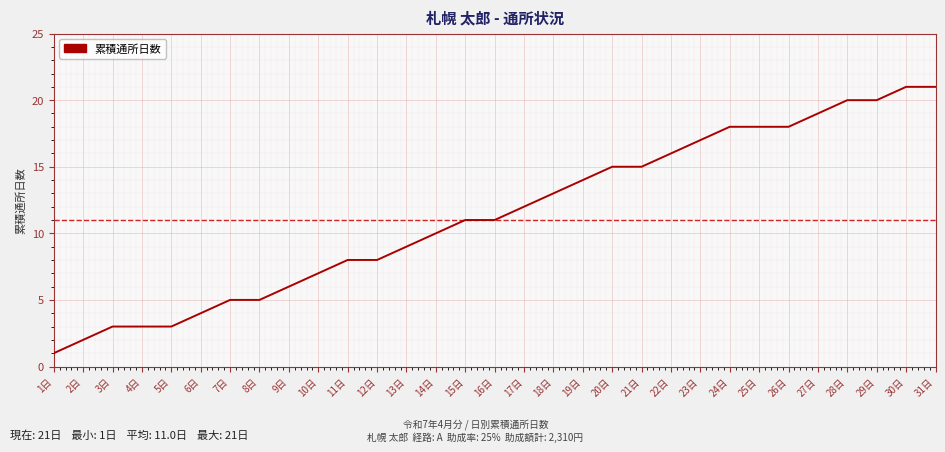

Is this an area chart (filled region under the line)?

No